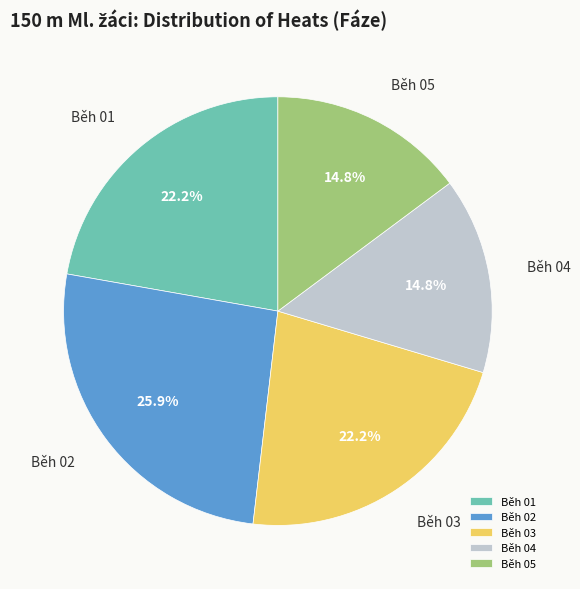

Is it true that Běh 04 is 29% of the pie?

False